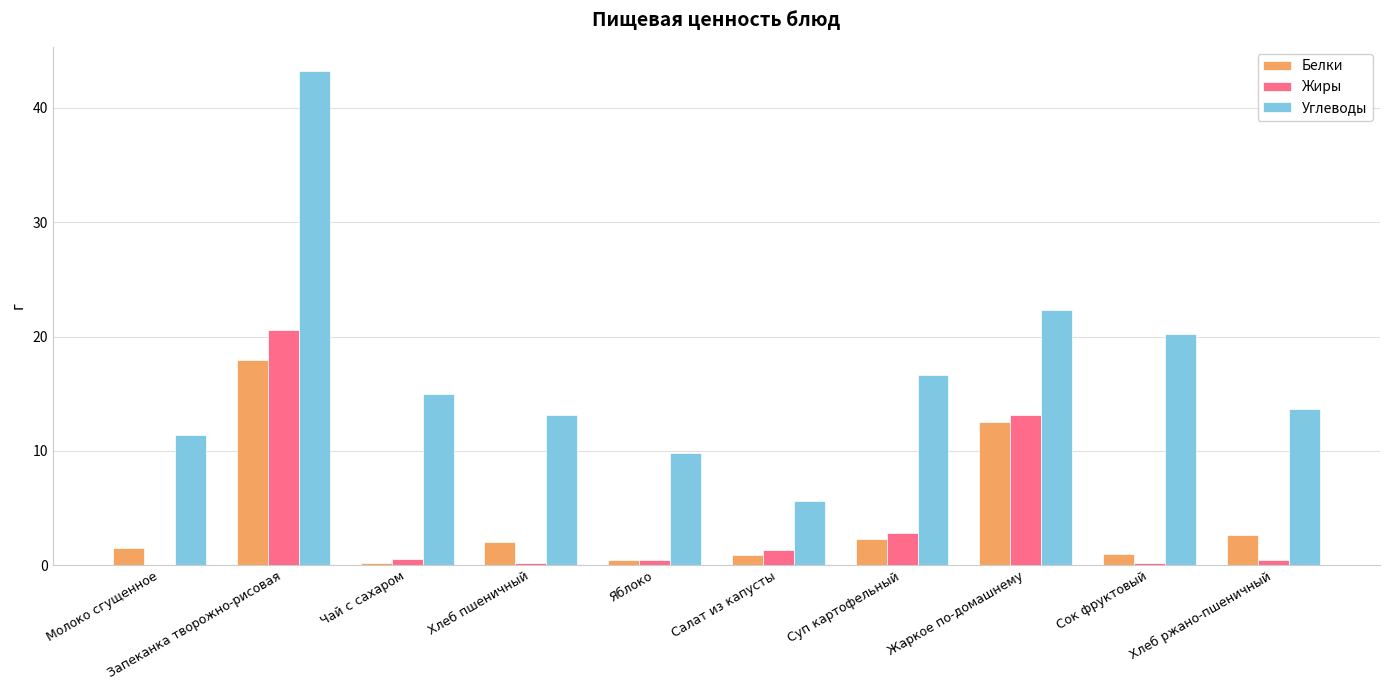

Count the number of categories in the chart.

10